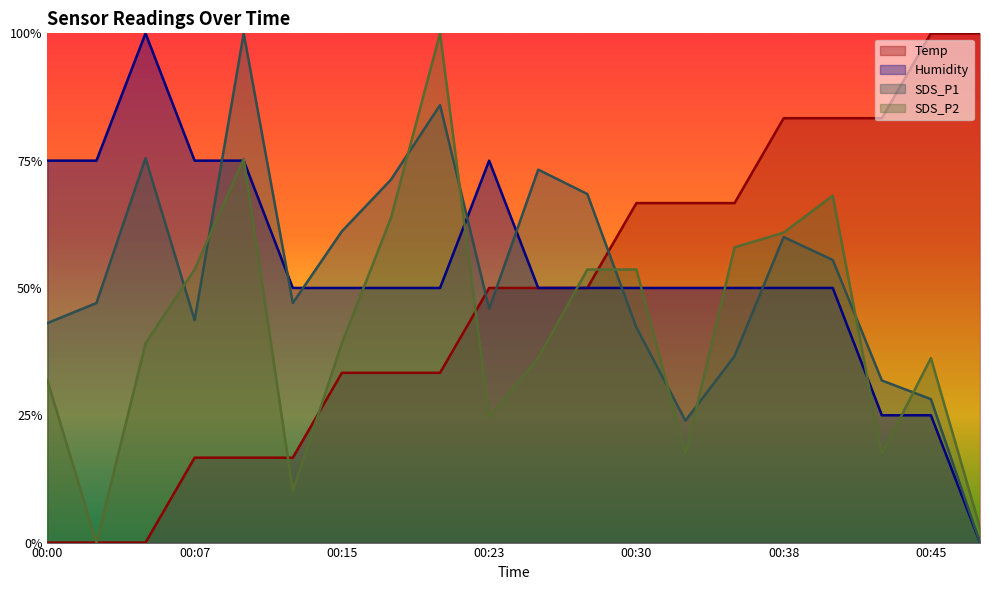

True or false: Humidity has a value of 83.6 at 00:33.

False